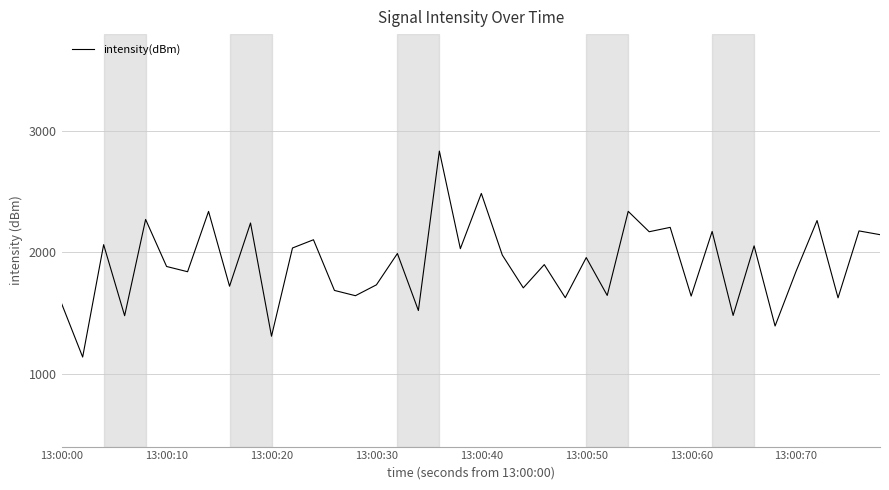

Count the number of values greater than 1957.

20